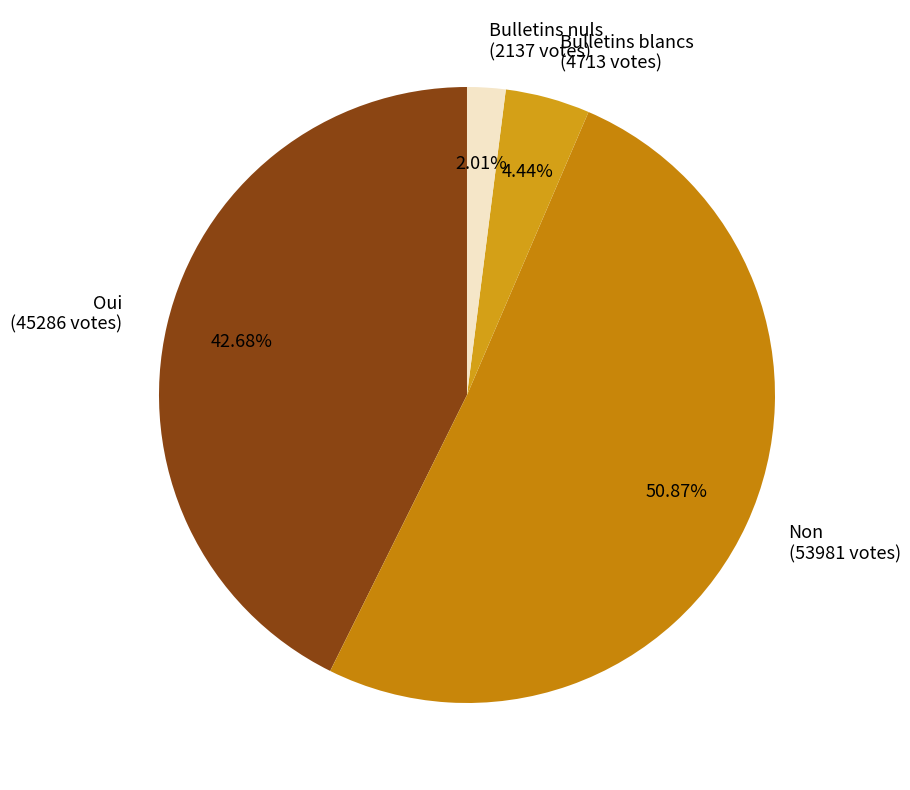

To the nearest percent, what portion does Oui represent?

43%